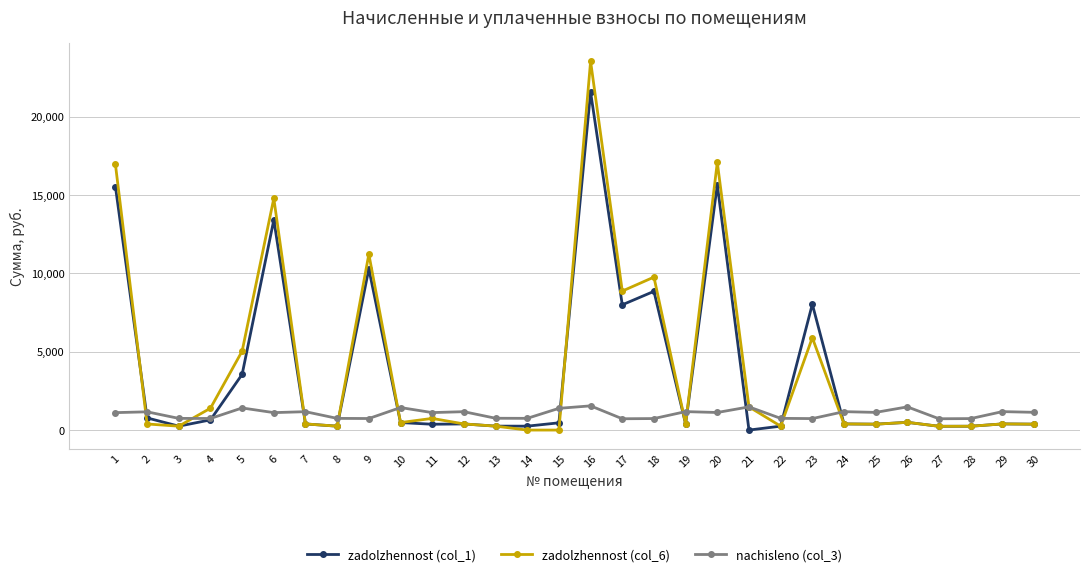

What is the maximum value shown in the chart?

23531.4